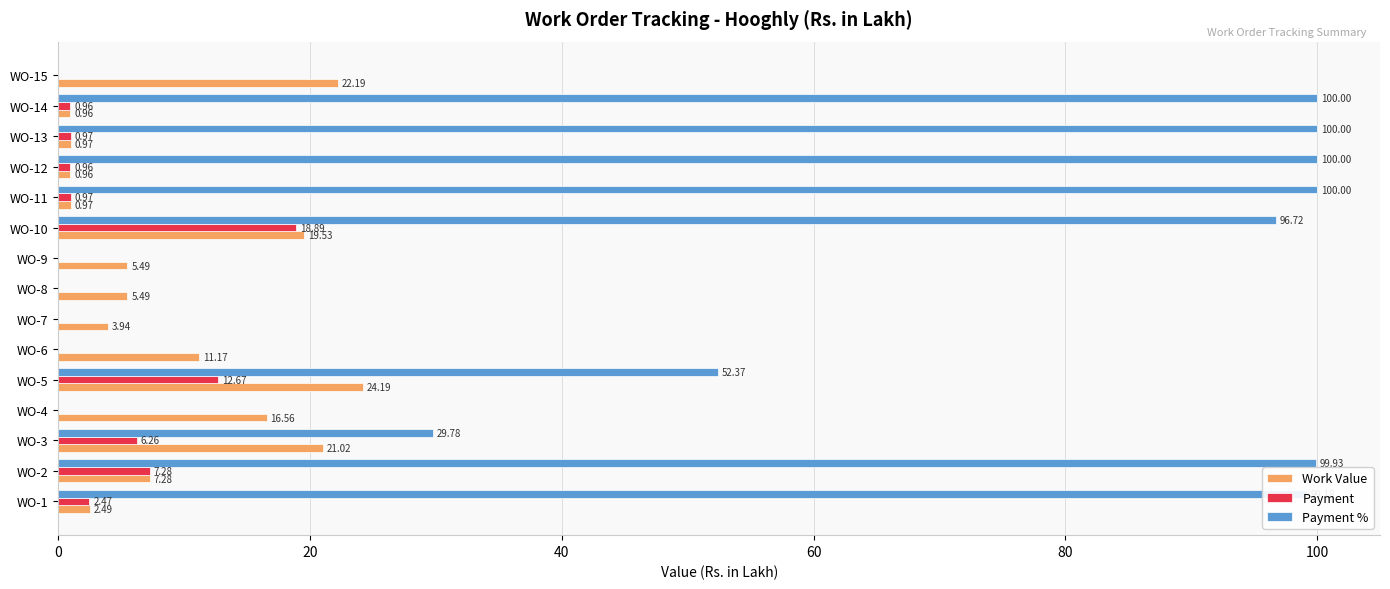

What is the sum of all Payment % values?

778.0